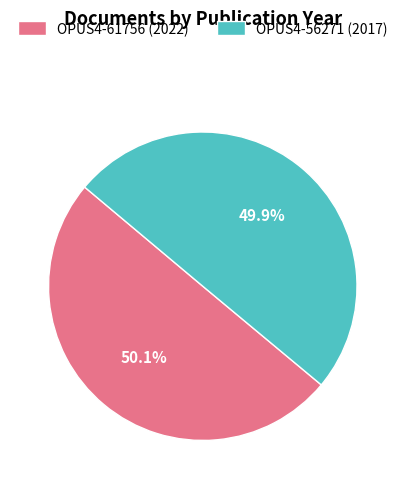

Combined, do OPUS4-56271 and OPUS4-61756 account for over 50%?

Yes